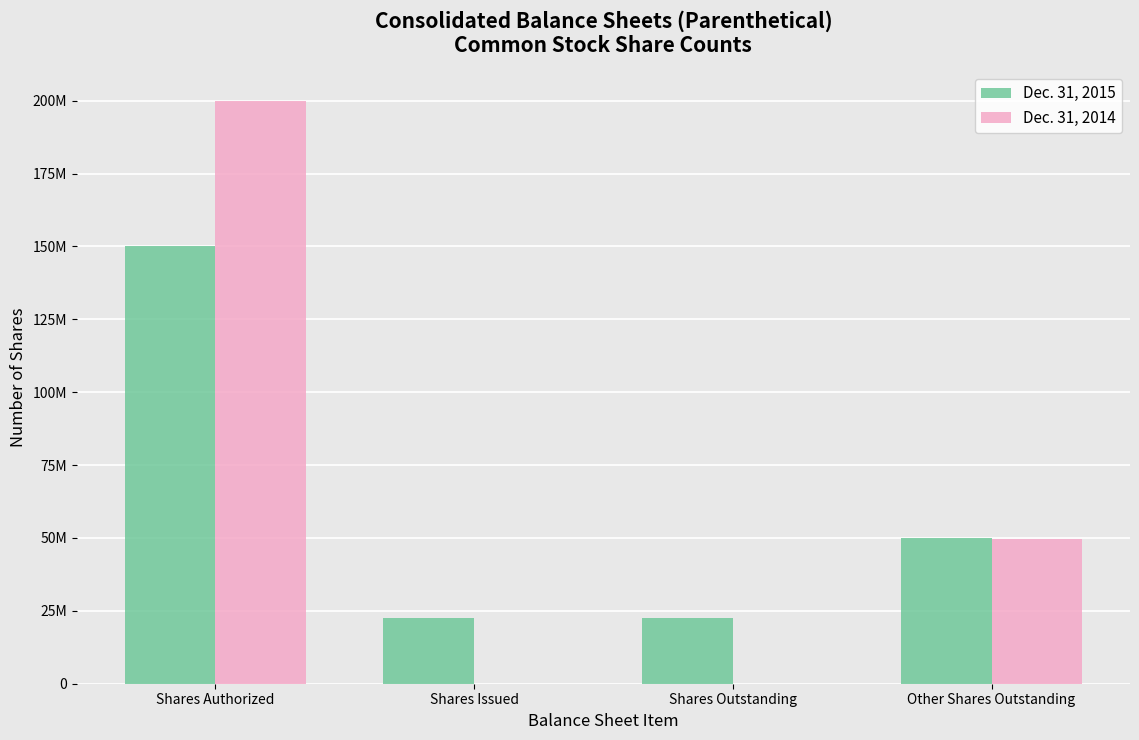

Which series changed the most between Shares Issued and Shares Outstanding?

Dec. 31, 2015